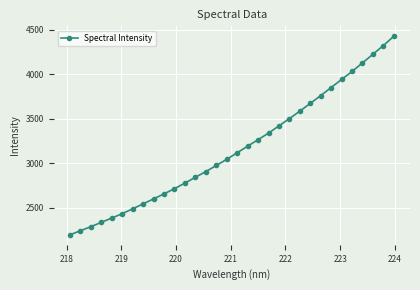

What is the greatest value displayed?

4427.0